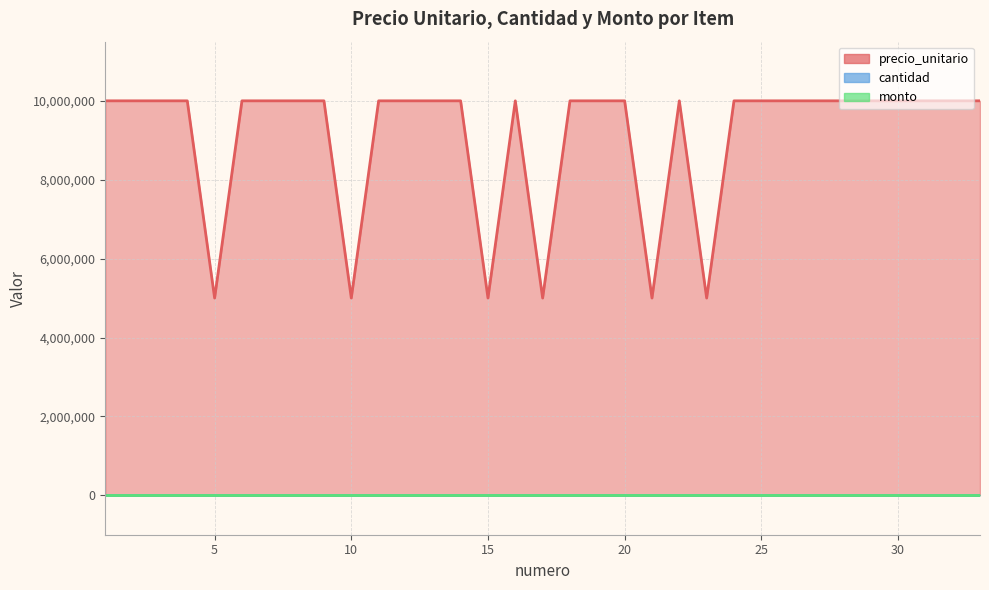

True or false: monto and precio_unitario intersect in this chart.

False